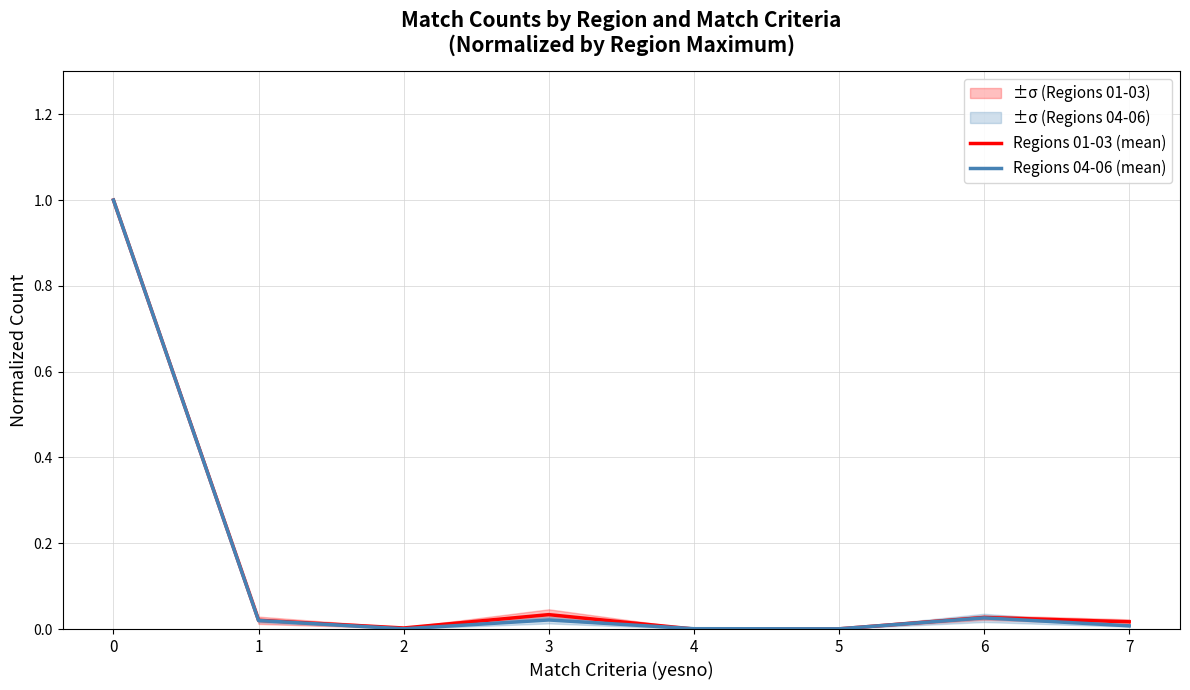

How many values in the Regions 01-03 (mean) series exceed 0?

7